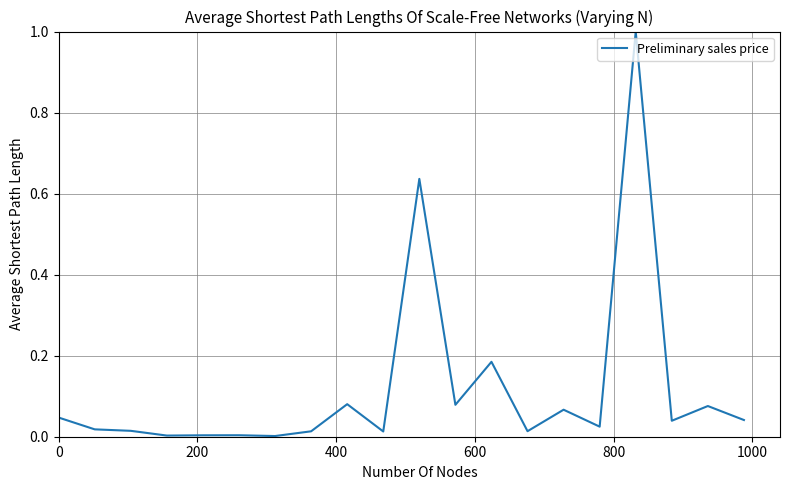

What is the maximum value shown in the chart?

1.0